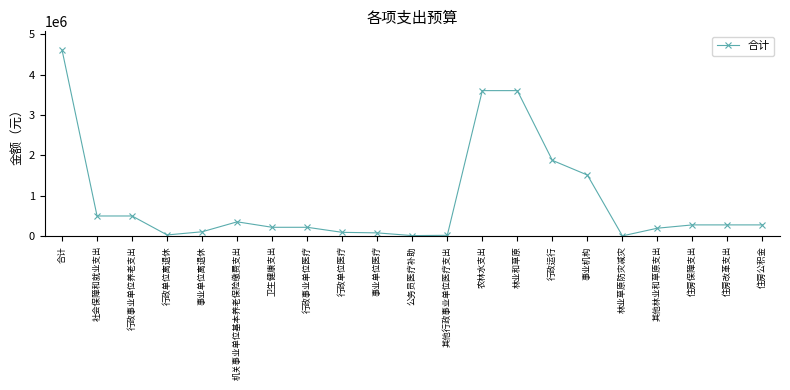

Is it true that the value at 合计 is 4609986.6?

True